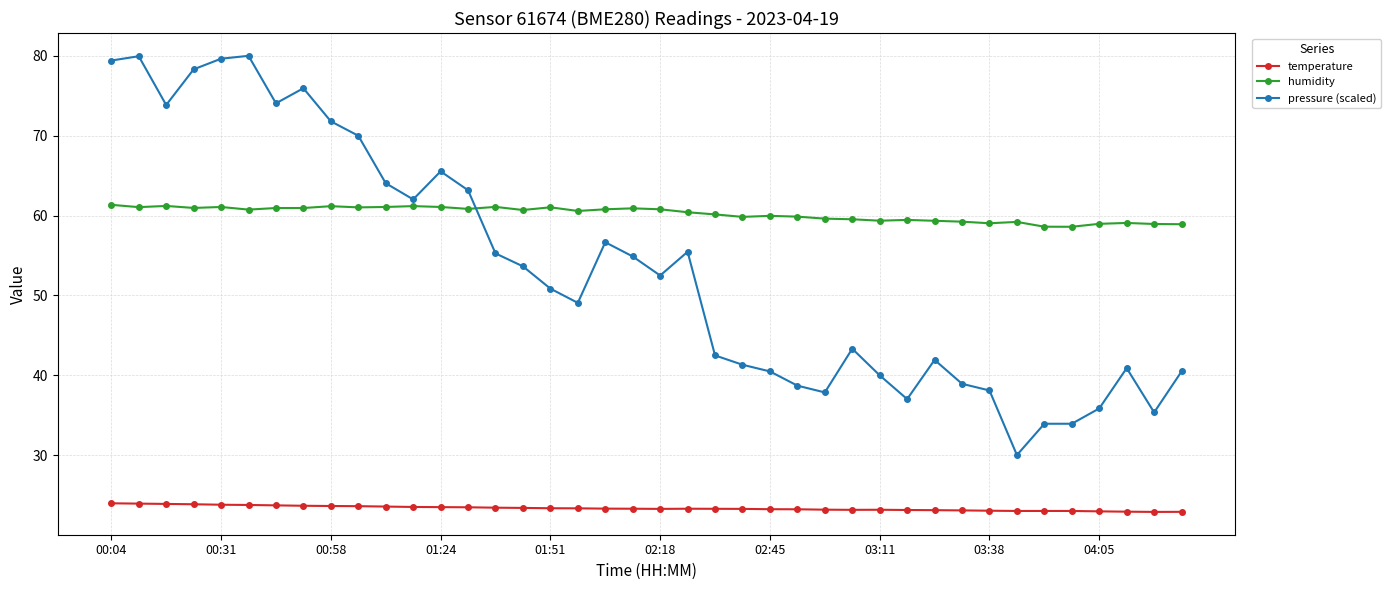

Rank the series by their average value, from lowest to highest.

temperature, pressure (scaled), humidity